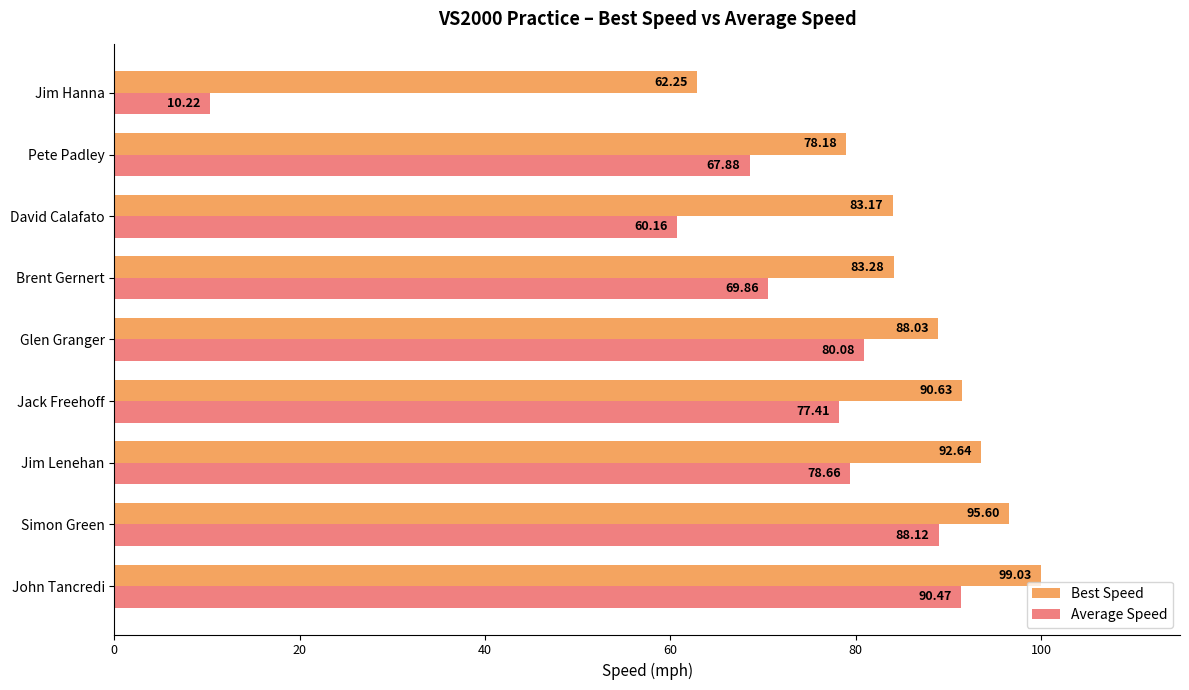

What are all the series names shown in the legend?

Best Speed, Average Speed